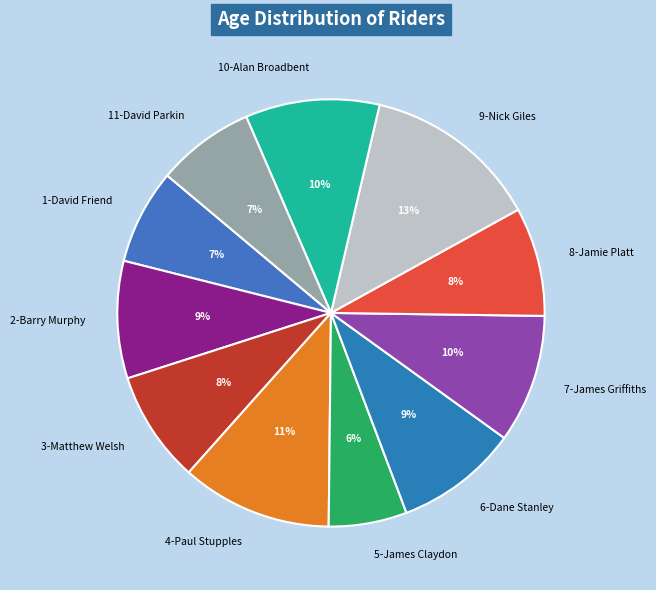

Does any single category account for the majority?

No